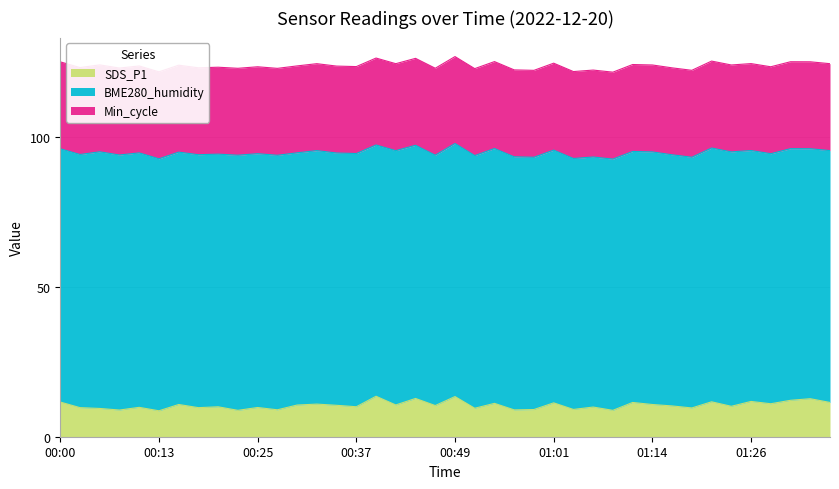

How many lines are shown in the chart?

3